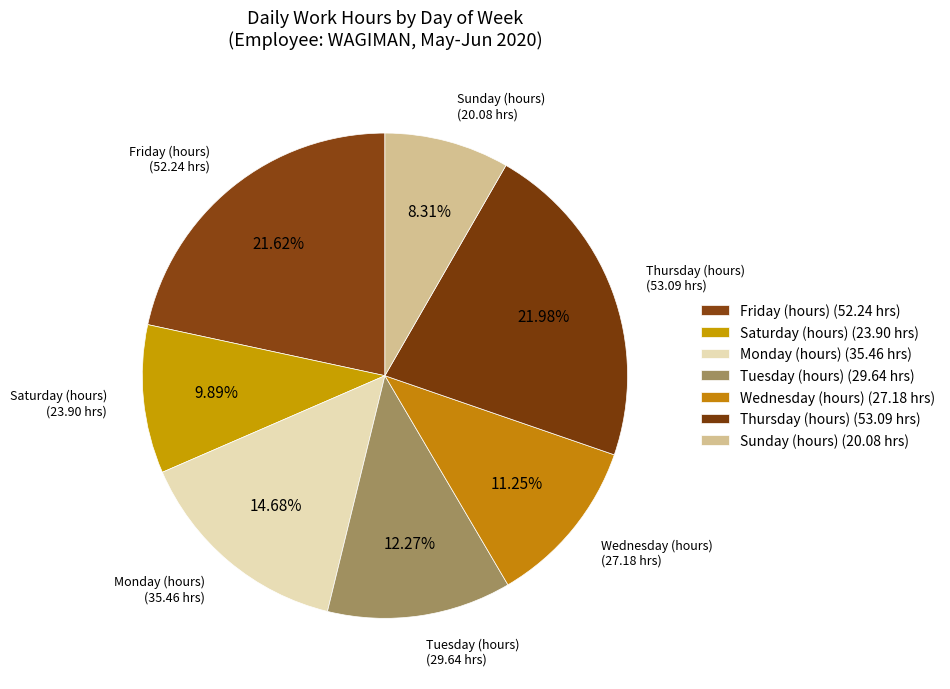

Count the number of slices in the pie.

7